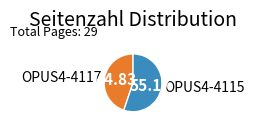

Do OPUS4-4117 and OPUS4-4115 together represent more than half of the pie?

Yes